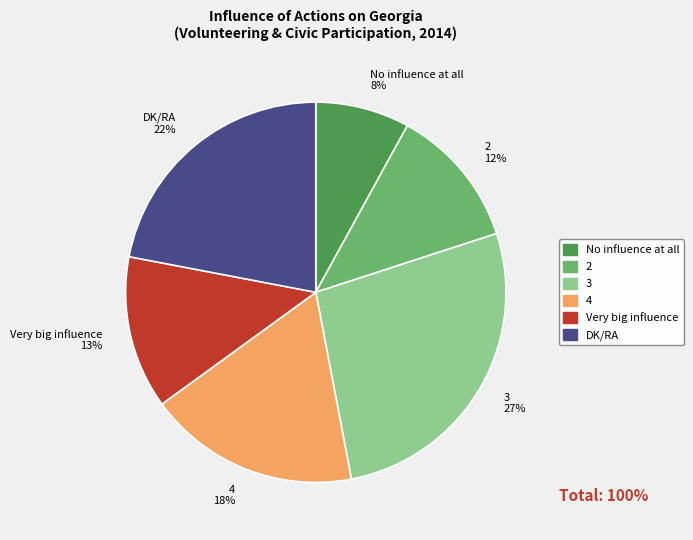

How many segments does this pie chart have?

6